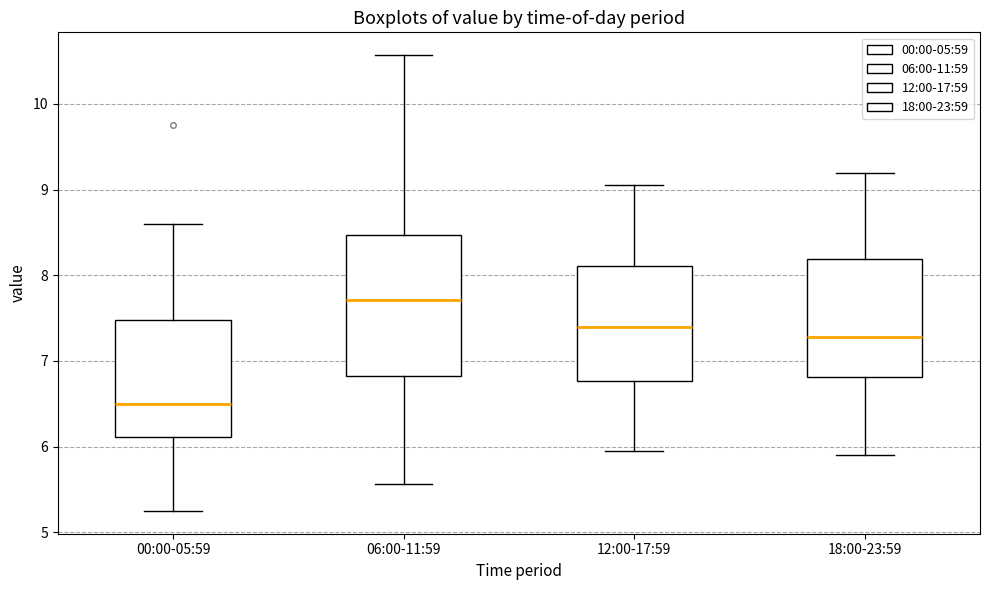

Where is the lower edge of the box for 00:00-05:59 on the y-axis? The values are not printed on the chart, so give them approximately, as read against the axis.

6.1